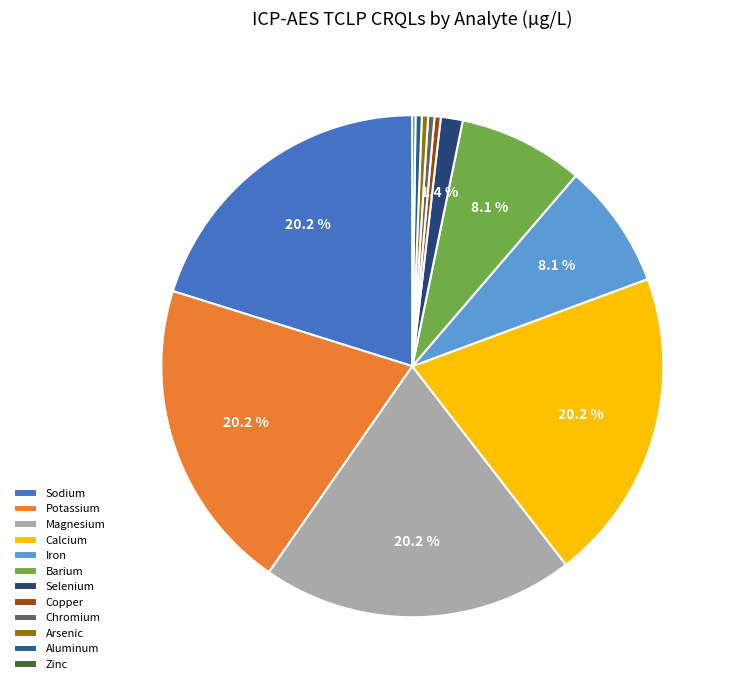

To the nearest percent, what is the difference between the largest and smallest slice percentages?

20%